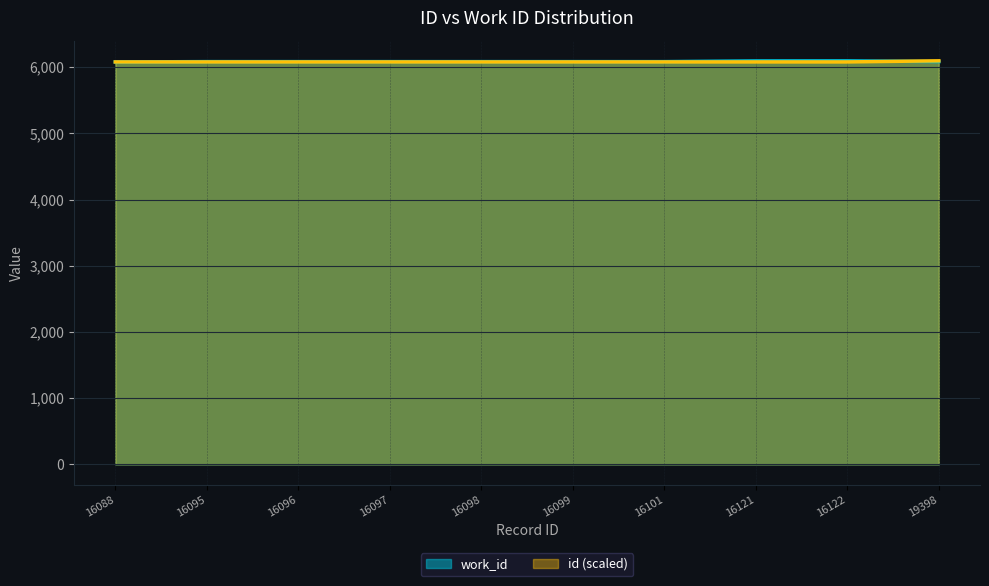

Reading left to right, list all the values displayed in this chart.

work_id: 16088=6078.0	16095=6083.0	16096=6083.0	16097=6083.0	16098=6083.0	16099=6083.0	16101=6083.0	16121=6094.0	16122=6095.0	19398=6083.0
id: 16088=6078.0	16095=6078.0	16096=6078.0	16097=6078.0	16098=6078.1	16099=6078.1	16101=6078.1	16121=6078.2	16122=6078.2	19398=6095.0